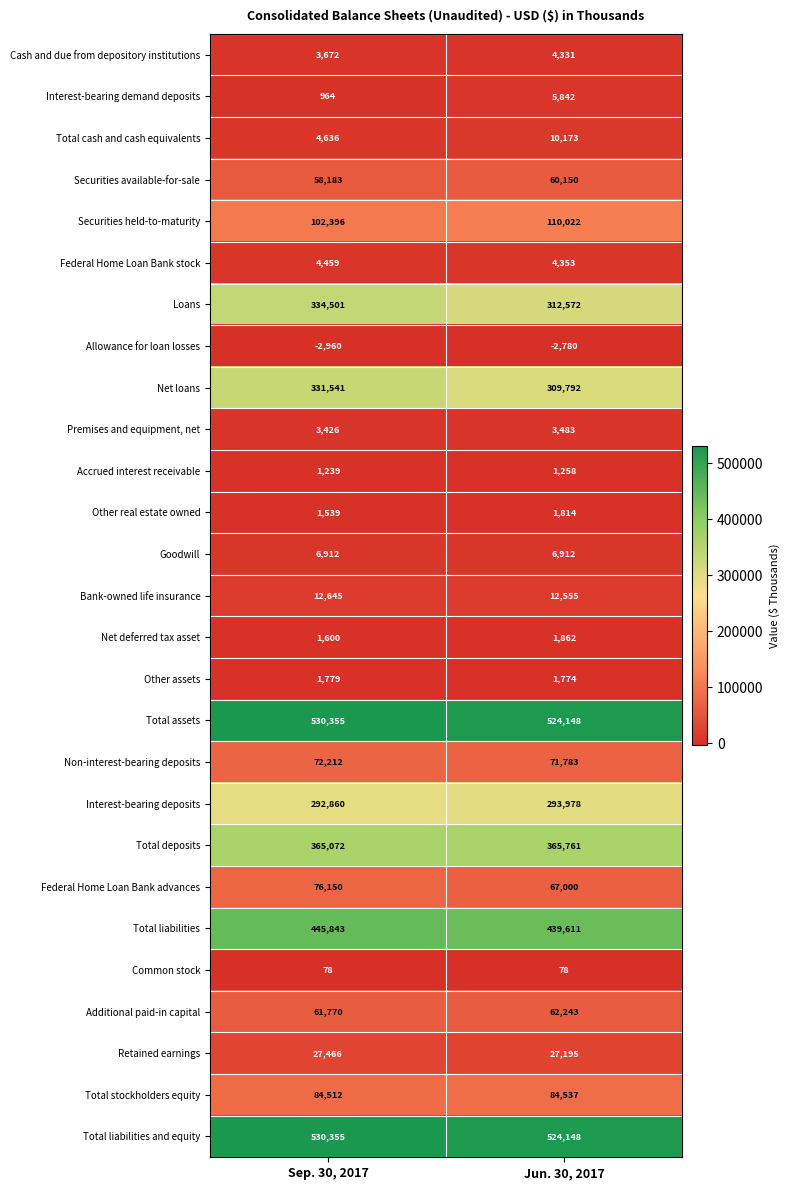

Which series changed the most between Sep. 30, 2017 and Jun. 30, 2017?

Loans